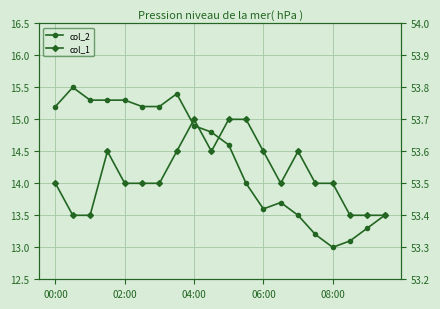

The value of col_1 at 00:00 is 92.4. True or false?

False